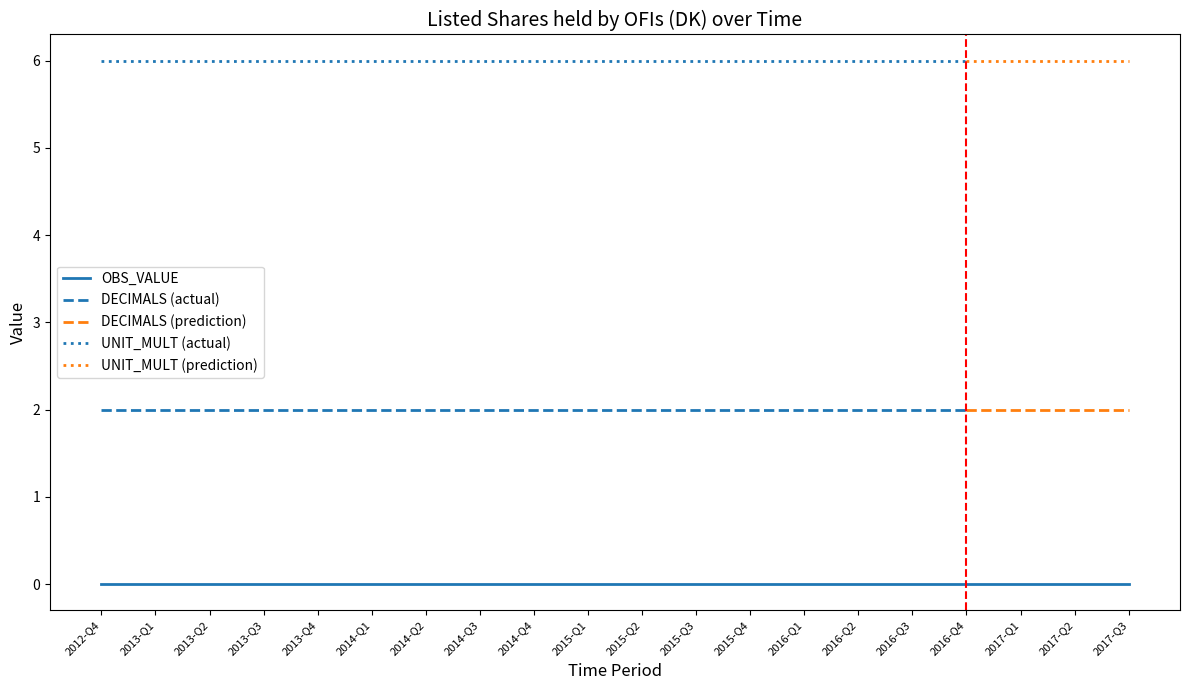

Is the value of DECIMALS at 2013-Q1 greater than the value of OBS_VALUE at 2013-Q1?

Yes